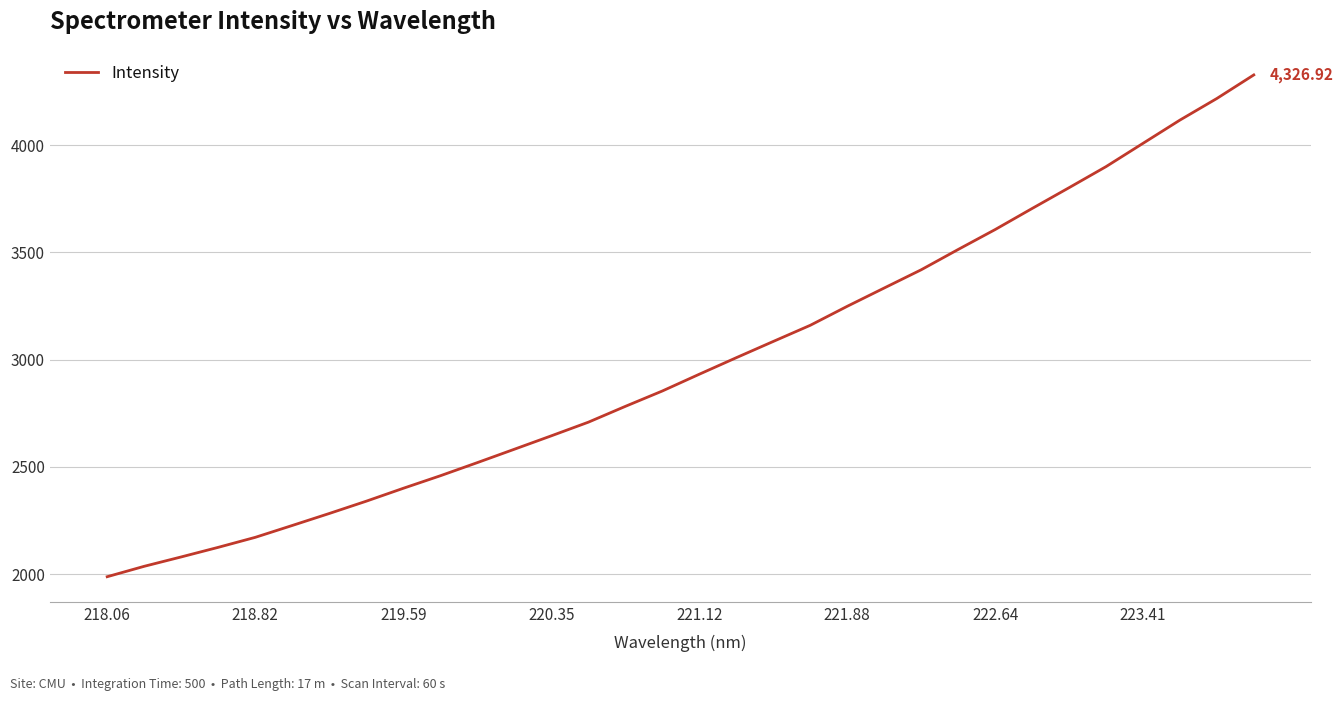

What is the difference between the maximum and minimum values?

2338.9